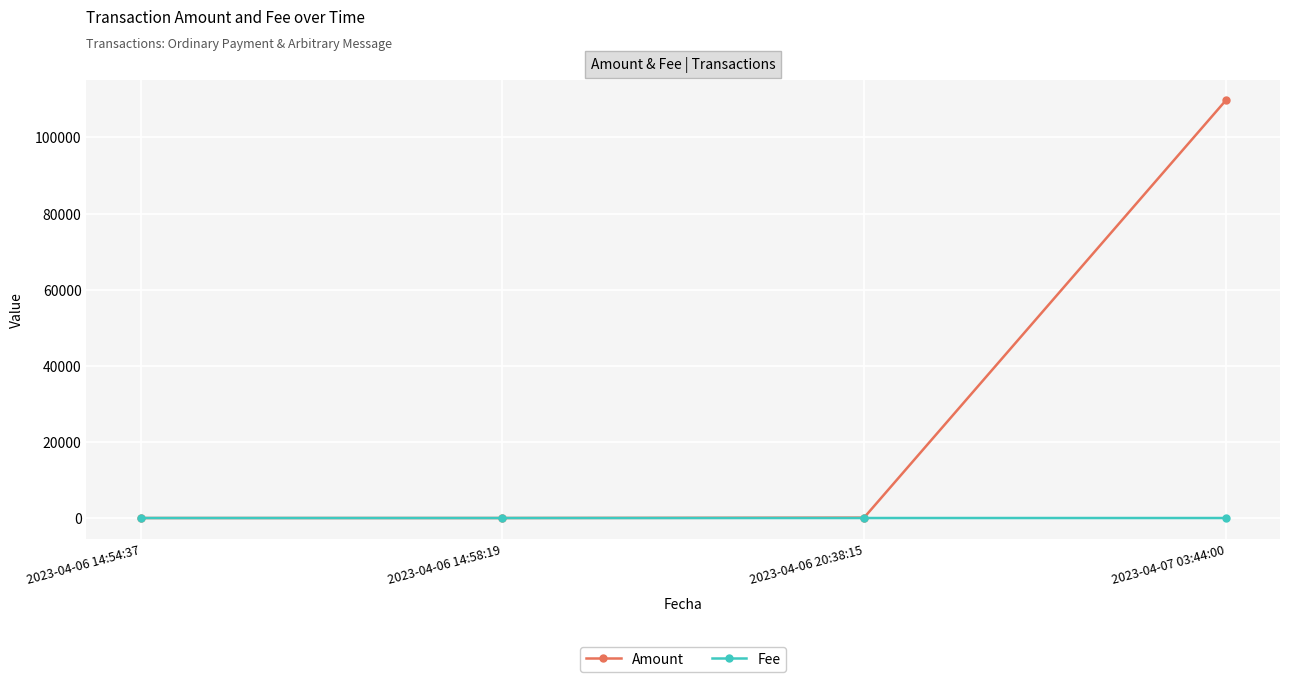

List the series in order of their overall mean, lowest first.

Fee, Amount